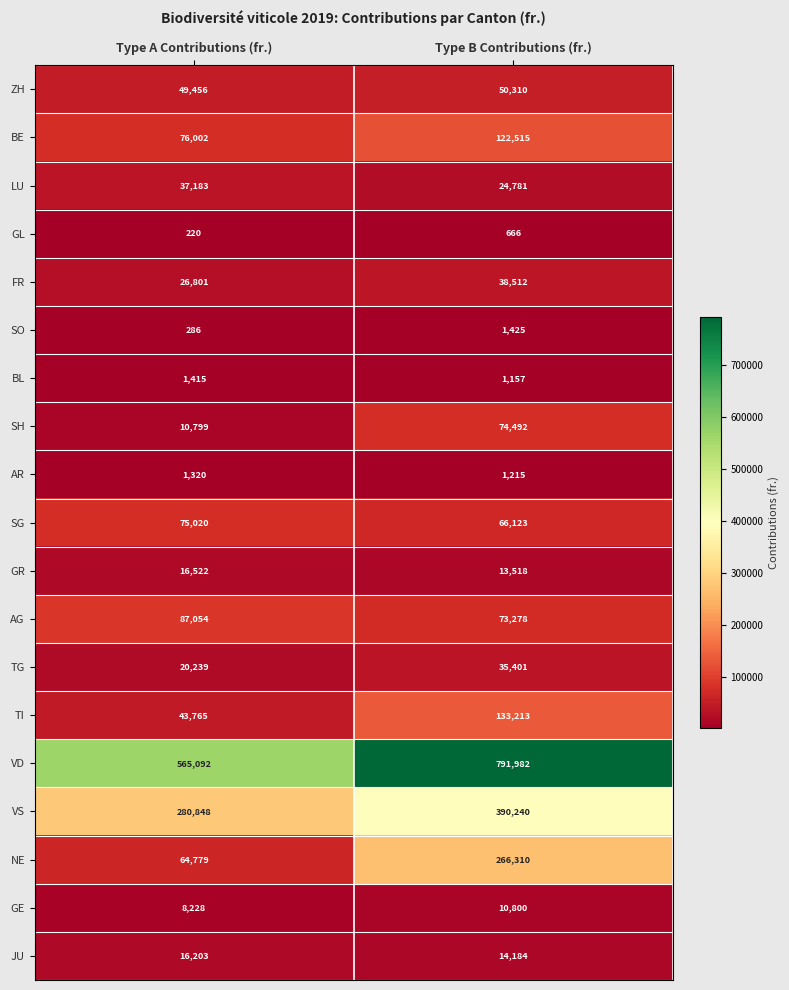

True or false: FR has a value of 42031 at Type A Contributions (fr.).

False